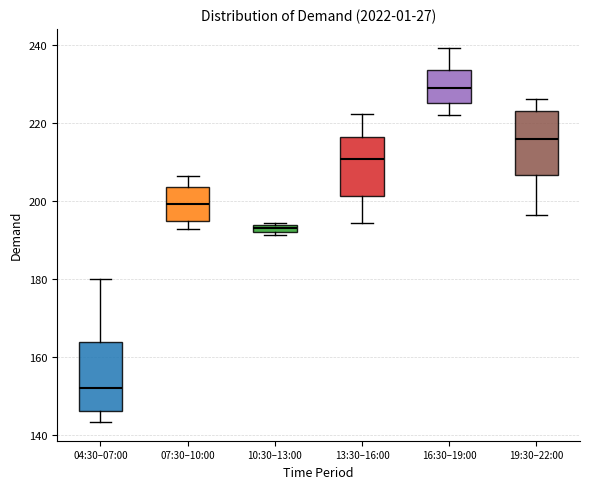

Which box has the highest median line?

16:30–19:00